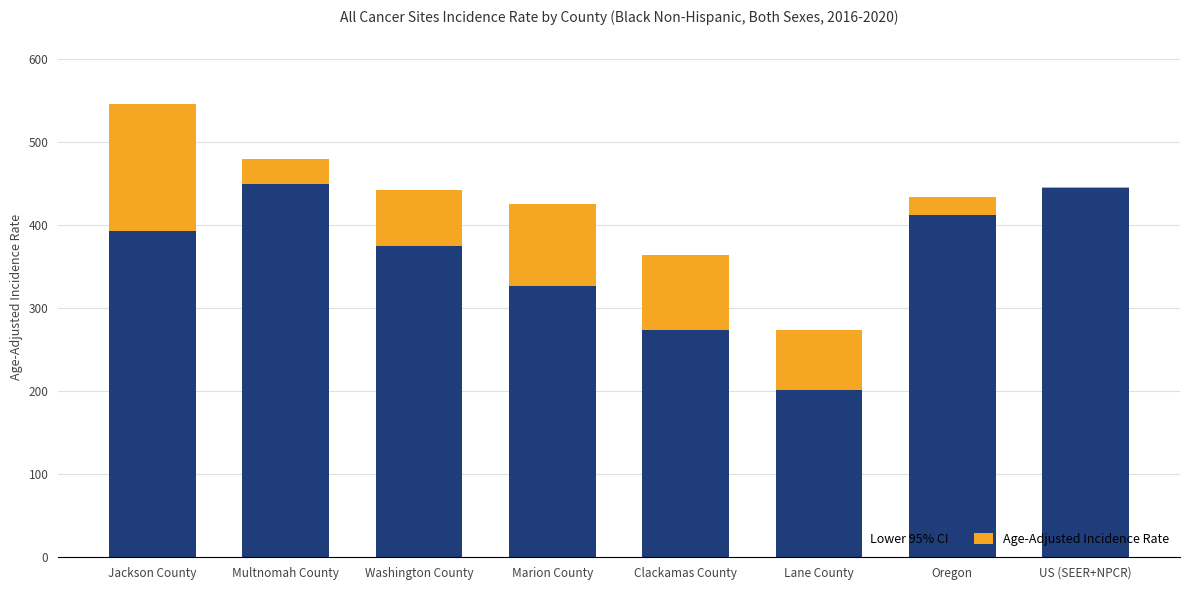

Is it true that Lower 95% CI equals 211.5 at Washington County?

False